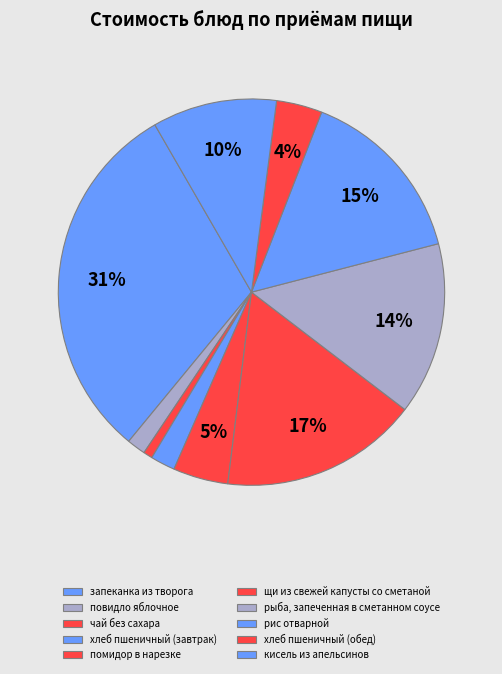

Count the number of slices in the pie.

10